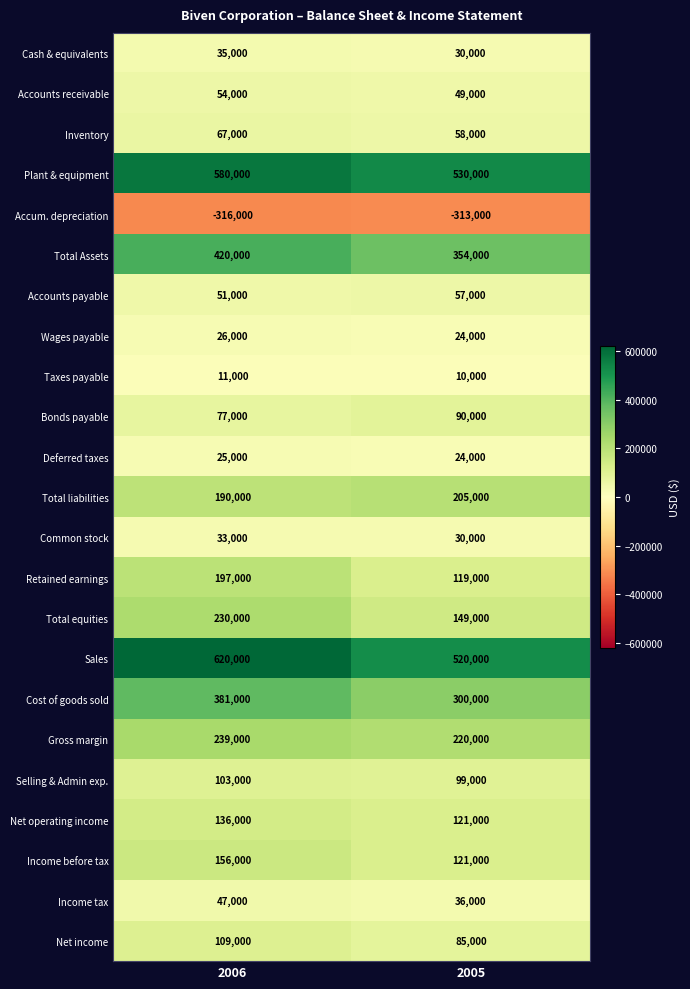

What is the difference between the maximum and minimum values in the Net operating income series?

15000